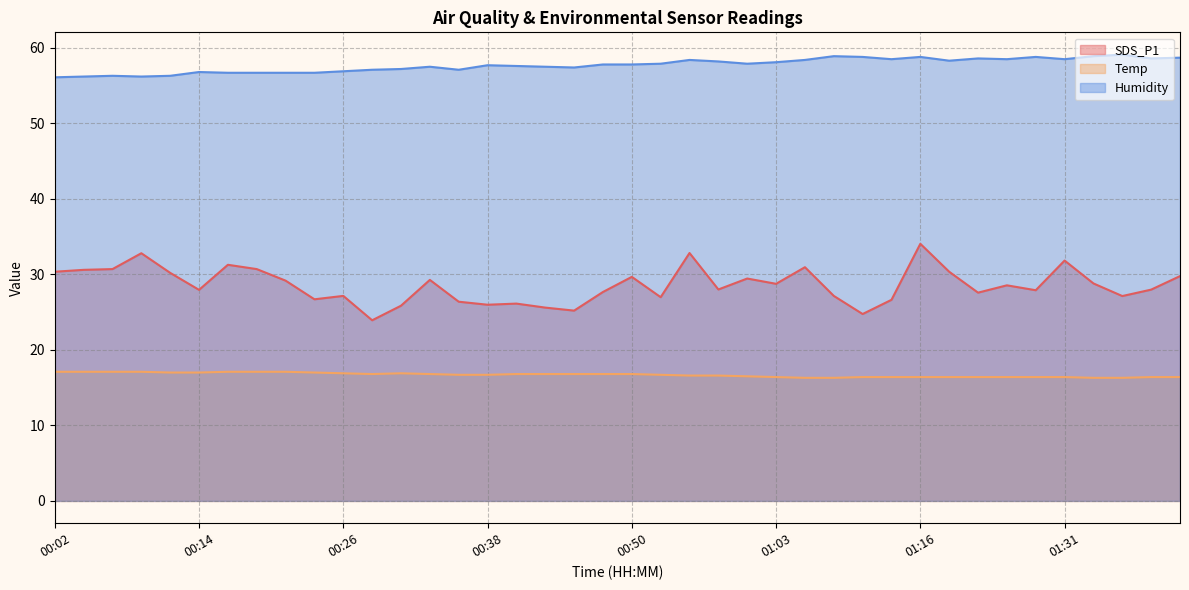

What are all the series names shown in the legend?

SDS_P1, Temp, Humidity